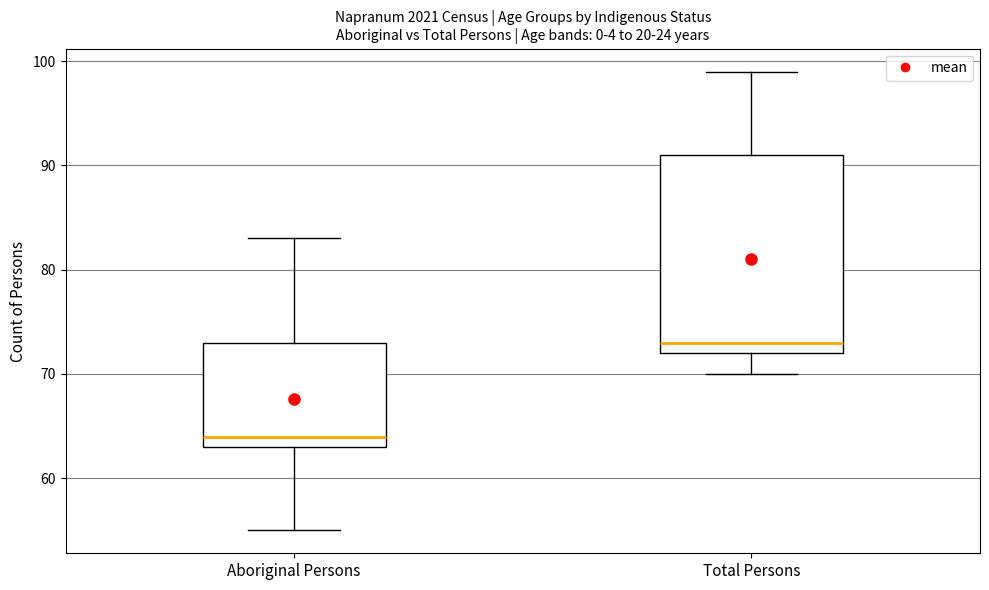

Reading left to right, transcribe this box plot: for each box, give where its median line is, the range the box spans, and where its two whiskers end, as read against the y-axis. The values are not printed on the chart, so give them approximately, as read against the axis.

Aboriginal Persons: median 64, box 63 to 73, whiskers 55 to 83
Total Persons: median 73, box 72 to 91, whiskers 70 to 99